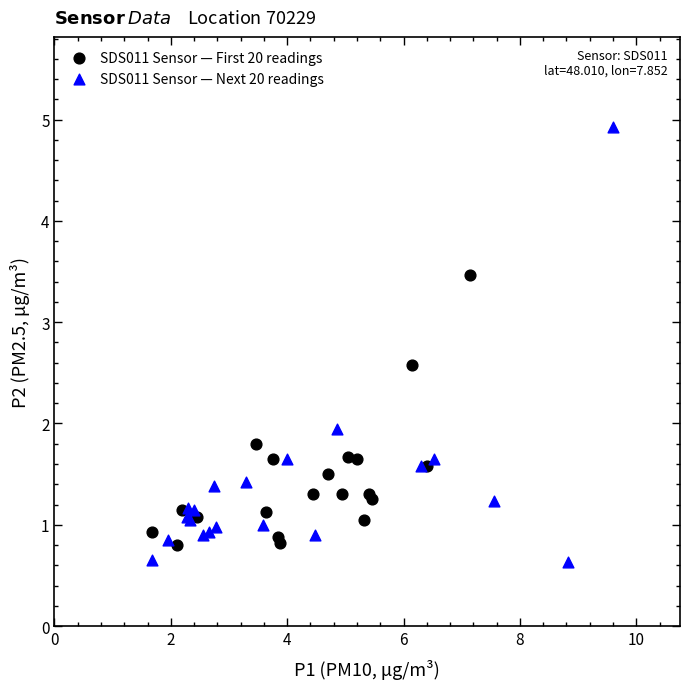

Which series reaches the maximum Y coordinate?

SDS011 Sensor — Next 20 readings